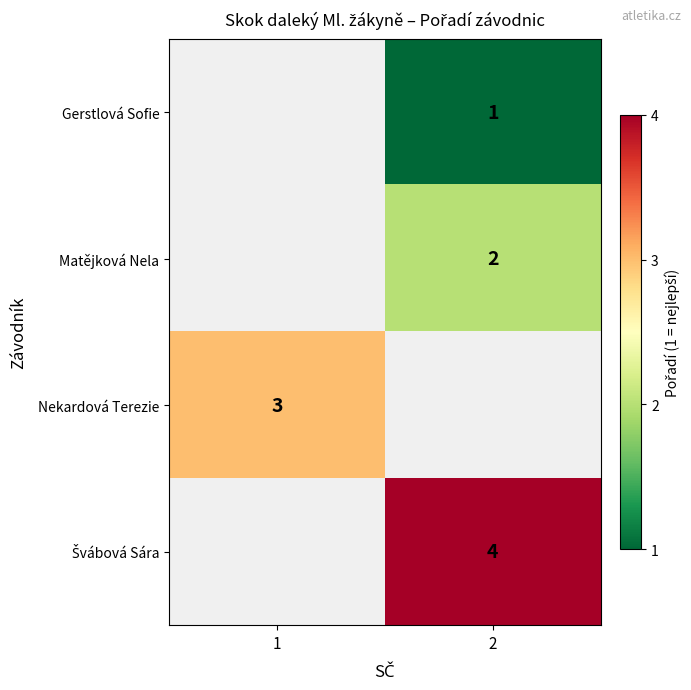

The value of Matějková Nela at 2 is 2. True or false?

True